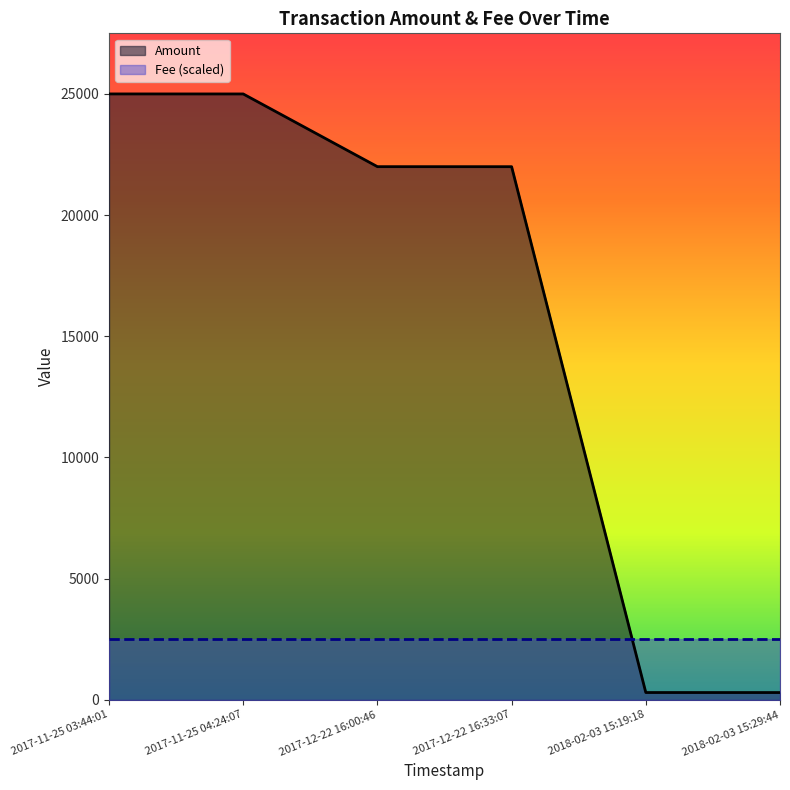

Rank the series by their average value, from highest to lowest.

Amount, Fee (scaled)